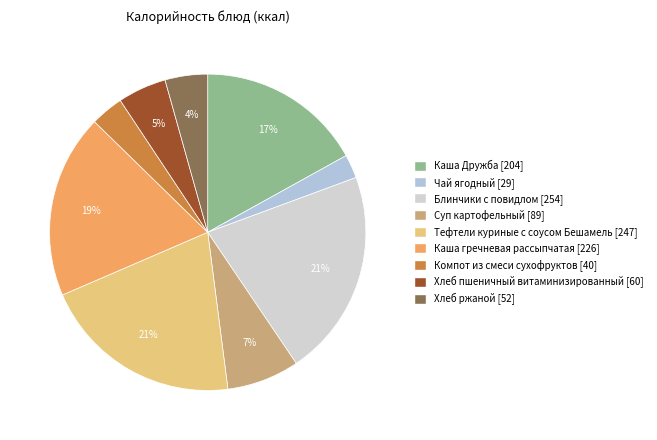

How many slices are in this pie chart?

9